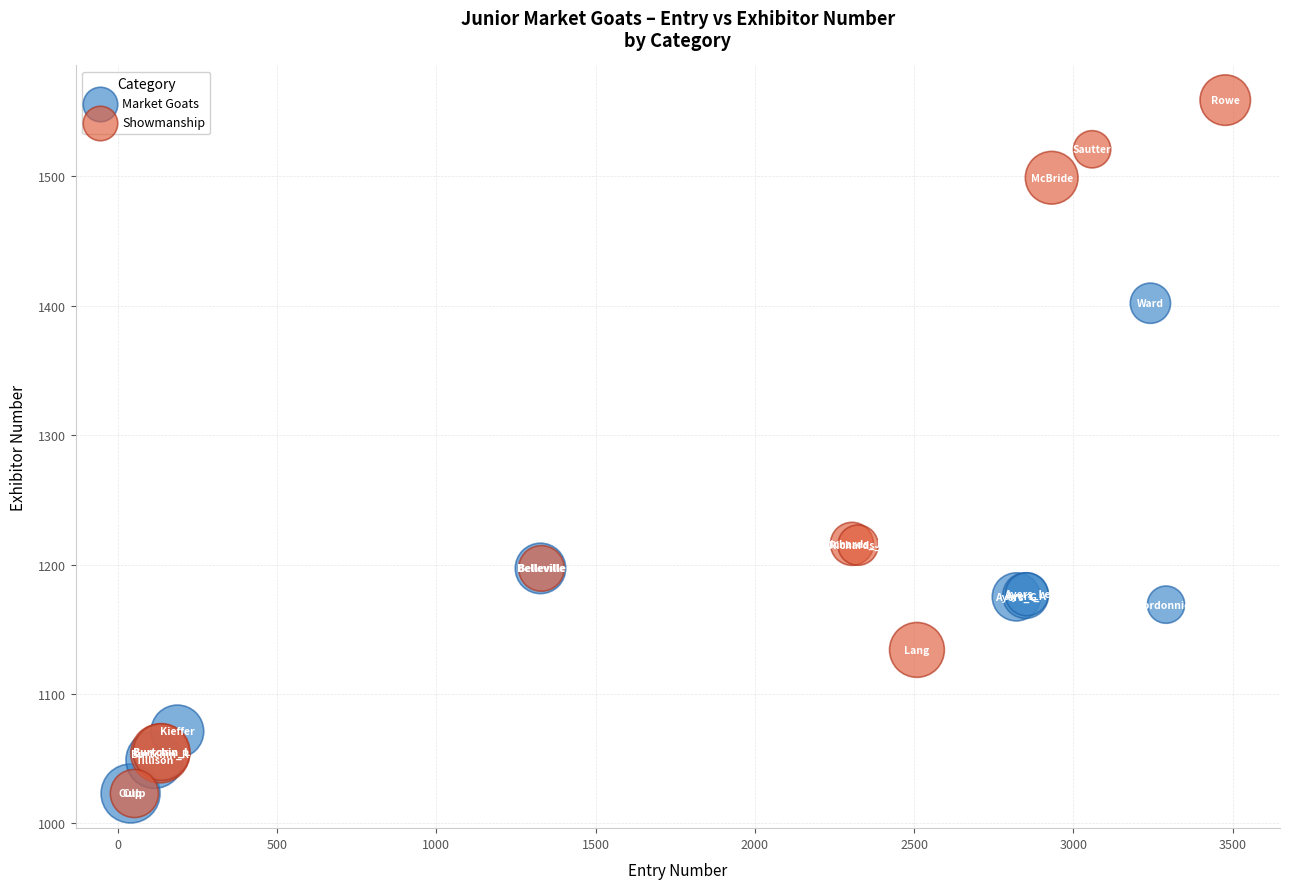

Which series has the largest Y range (max minus min)?

Showmanship